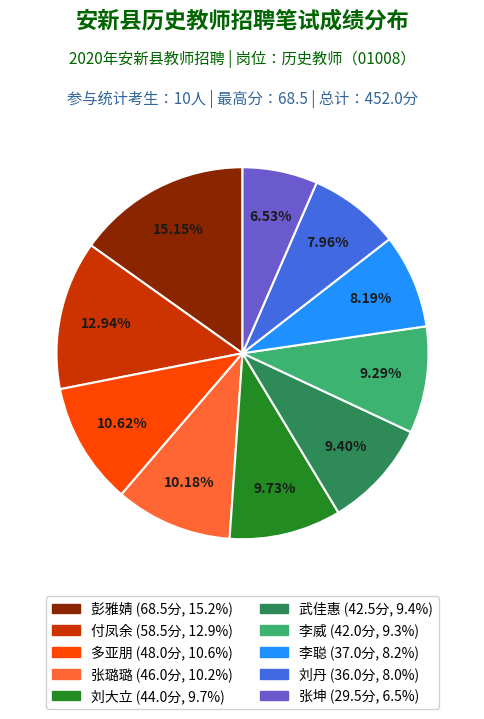

Between 张璐璐 and 彭雅婧, which is larger?

彭雅婧